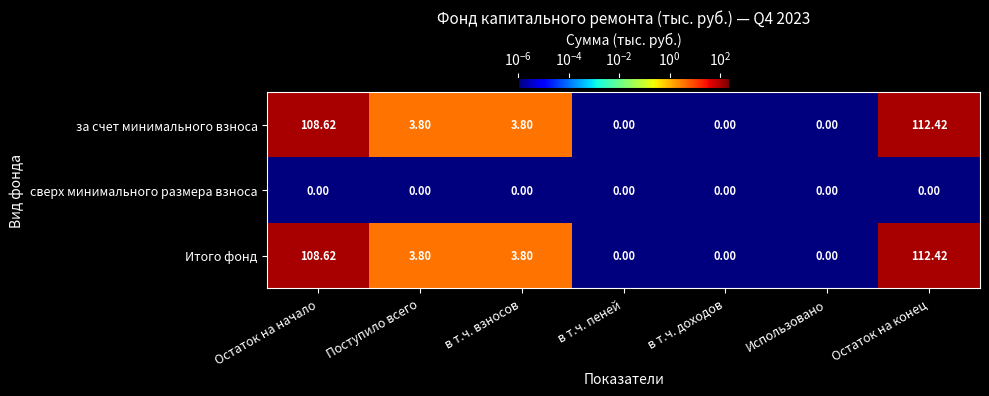

At which category is the sum across all series the highest?

Остаток на конец